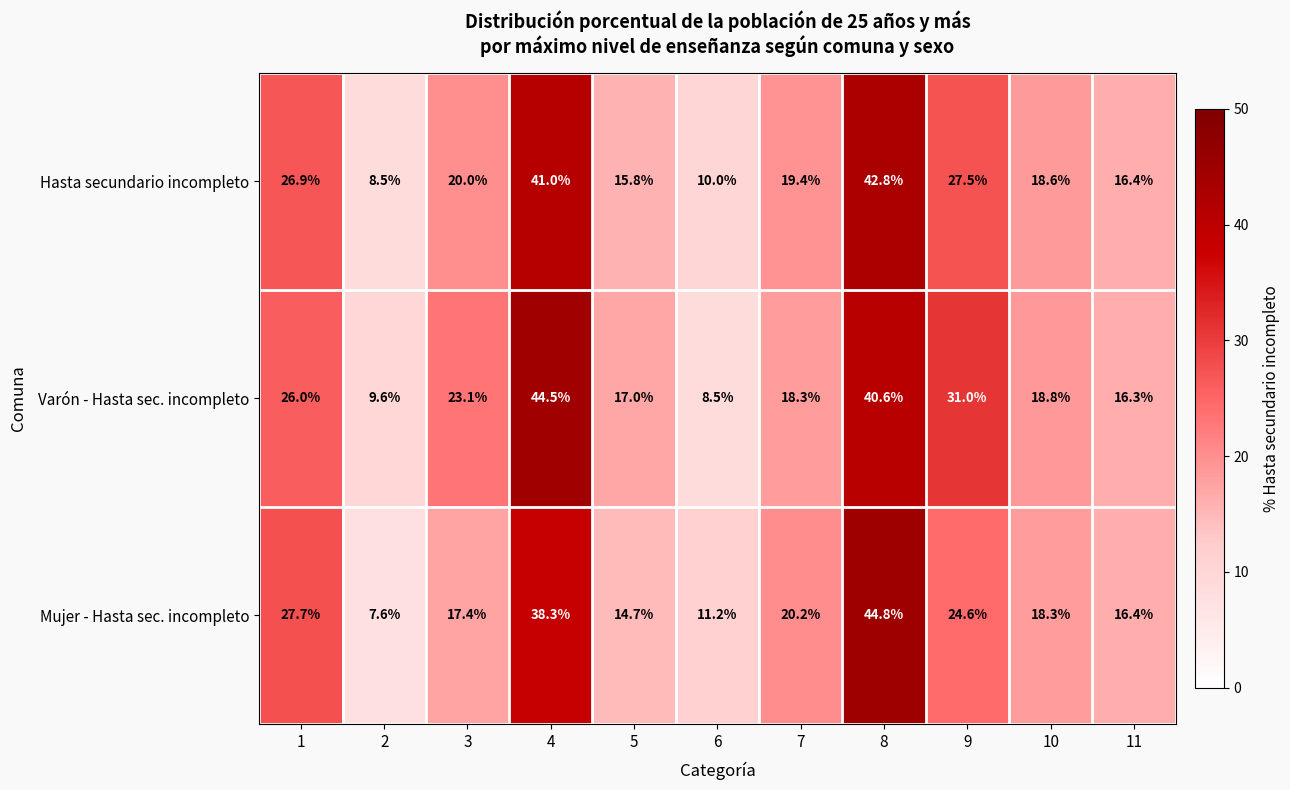

What is the total value across all series at 9?

83.1